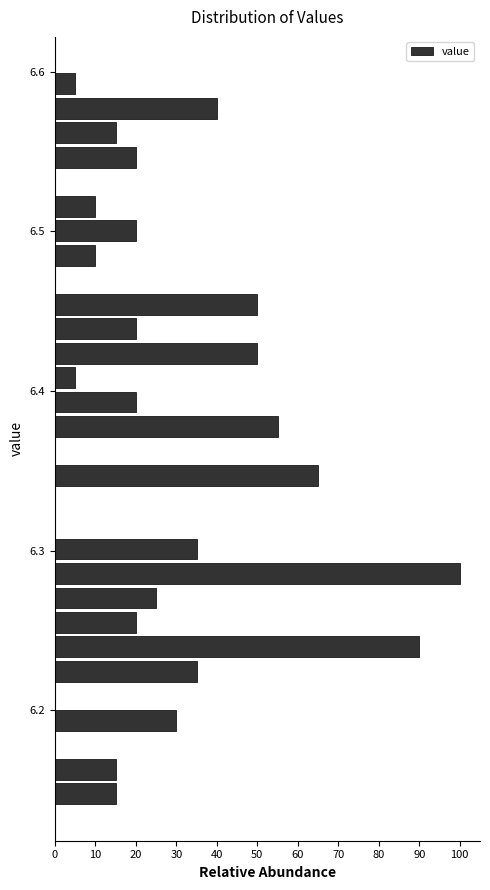

Read against the y-axis, roughly where is the centre of the longest bar?

6.29